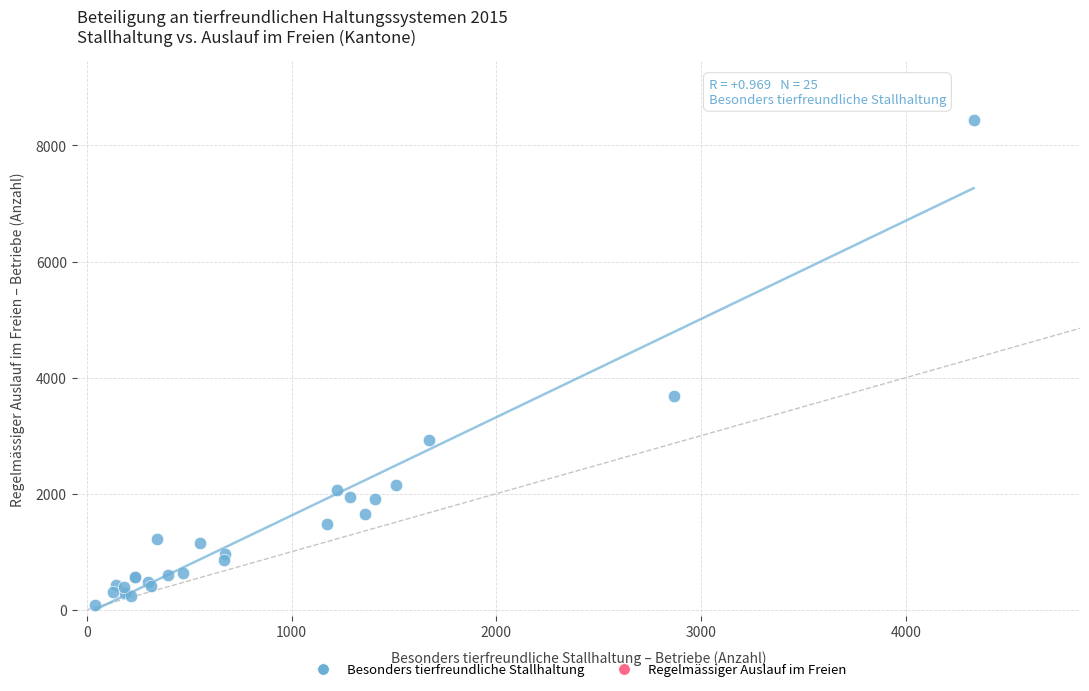

What Y value in the scatter plot is closest to 4259?

3683